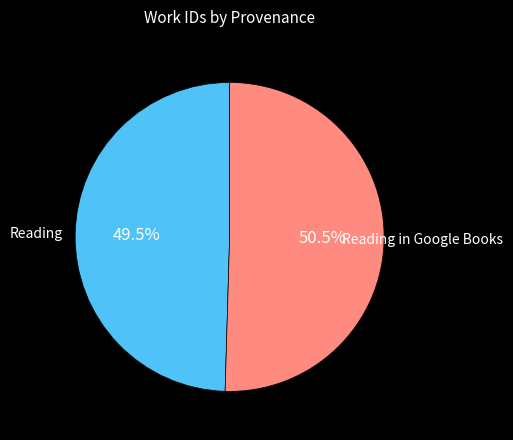

Is there any slice that represents more than half of the pie?

Yes